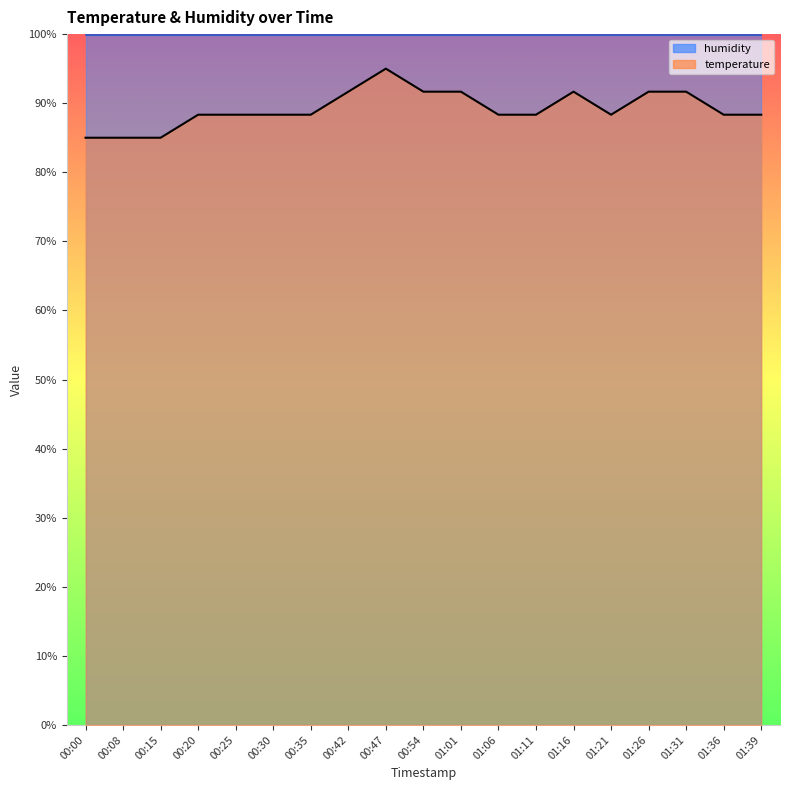

List the labels in order of value, smallest first.

00:00, 00:08, 00:15, 00:20, 00:25, 00:30, 00:35, 01:06, 01:11, 01:21, 01:36, 01:39, 00:42, 00:54, 01:01, 01:16, 01:26, 01:31, 00:47